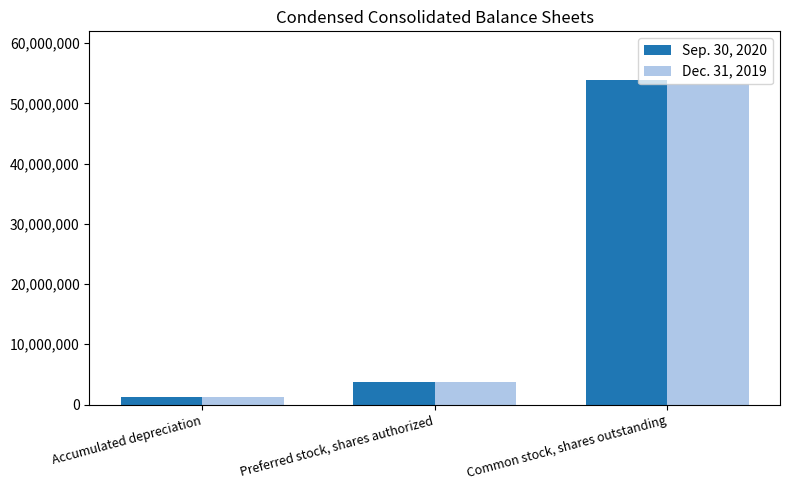

How many categories are shown in the chart?

3